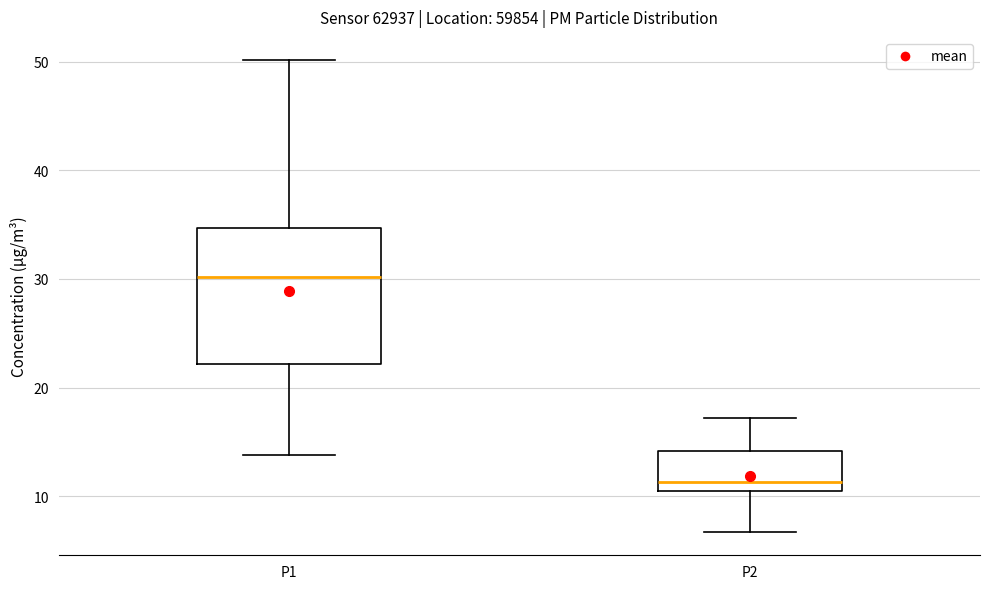

Comparing the boxes themselves (not the whiskers), which one is the tallest?

P1